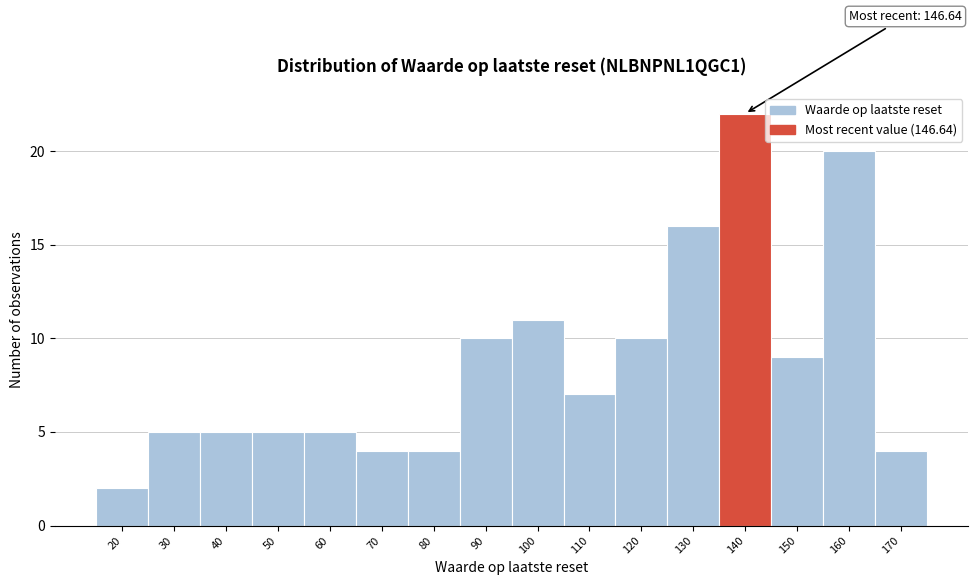

Reading right to left, transcribe all the data shown in this chart.

4	20	9	22	16	10	7	11	10	4	4	5	5	5	5	2